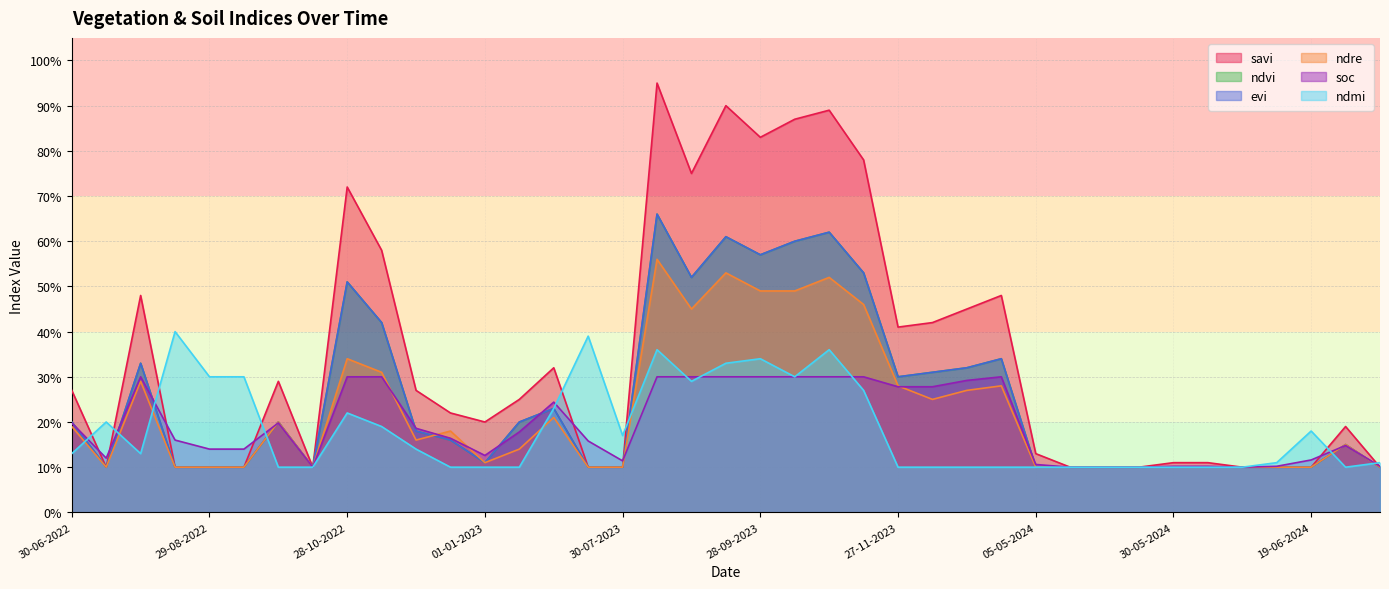

List the labels in order of ndvi value, smallest first.

15-07-2022, 14-08-2022, 29-08-2022, 13-09-2022, 13-10-2022, 15-07-2023, 30-07-2023, 05-05-2024, 10-05-2024, 20-05-2024, 25-05-2024, 30-05-2024, 04-06-2024, 09-06-2024, 14-06-2024, 19-06-2024, 09-07-2024, 01-01-2023, 24-06-2024, 12-12-2022, 27-11-2022, 30-06-2022, 28-09-2022, 11-01-2023, 30-06-2023, 27-11-2023, 12-12-2023, 01-01-2024, 30-07-2022, 11-01-2024, 12-11-2022, 28-10-2022, 29-08-2023, 12-11-2023, 28-09-2023, 13-10-2023, 13-09-2023, 28-10-2023, 14-08-2023